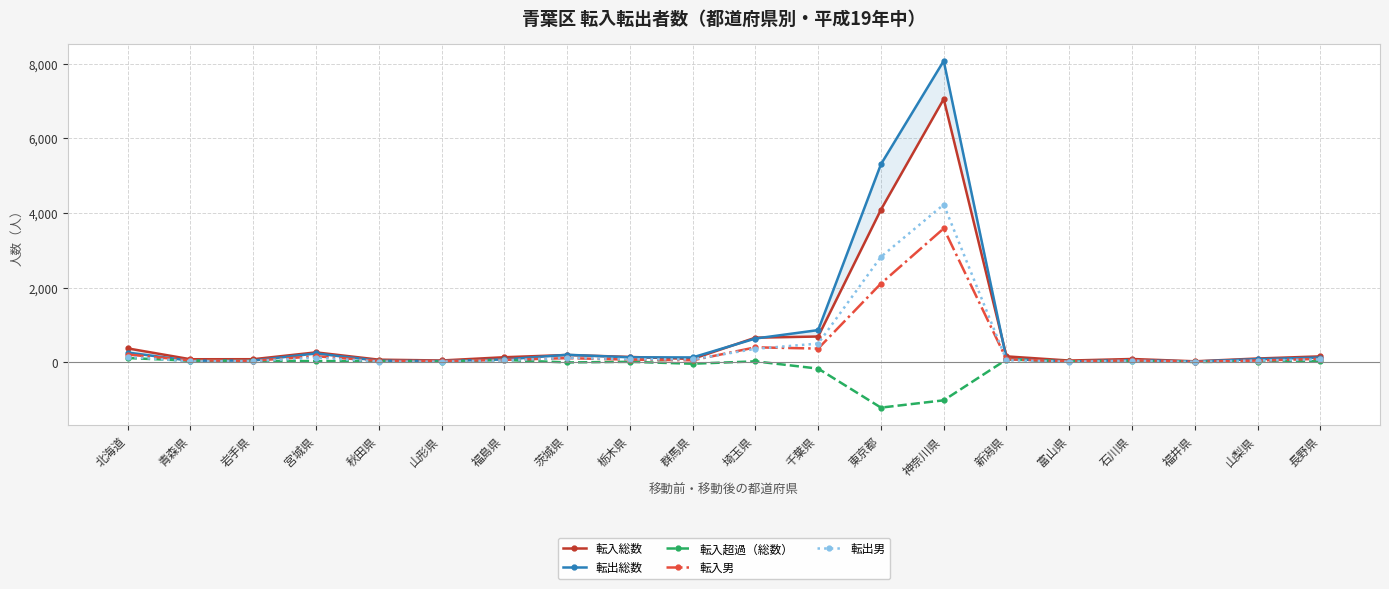

Reading left to right, transcribe all the data shown in this chart.

転入総数: 北海道=370	青森県=79	岩手県=80	宮城県=263	秋田県=68	山形県=46	福島県=133	茨城県=193	栃木県=141	群馬県=87	埼玉県=657	千葉県=688	東京都=4086	神奈川県=7050	新潟県=156	富山県=44	石川県=86	福井県=24	山梨県=99	長野県=156
転出総数: 北海道=258	青森県=39	岩手県=44	宮城県=234	秋田県=39	山形県=30	福島県=73	茨城県=199	栃木県=131	群馬県=128	埼玉県=634	千葉県=860	東京都=5303	神奈川県=8071	新潟県=85	富山県=20	石川県=54	福井県=18	山梨県=81	長野県=125
転入超過（総数）: 北海道=112	青森県=40	岩手県=36	宮城県=29	秋田県=29	山形県=16	福島県=60	茨城県=-6	栃木県=10	群馬県=-41	埼玉県=23	千葉県=-172	東京都=-1217	神奈川県=-1021	新潟県=71	富山県=24	石川県=32	福井県=6	山梨県=18	長野県=31
転入男: 北海道=206	青森県=48	岩手県=39	宮城県=160	秋田県=35	山形県=30	福島県=62	茨城県=109	栃木県=69	群馬県=51	埼玉県=398	千葉県=365	東京都=2107	神奈川県=3583	新潟県=79	富山県=20	石川県=51	福井県=12	山梨県=44	長野県=90
転出男: 北海道=142	青森県=22	岩手県=29	宮城県=123	秋田県=18	山形県=14	福島県=46	茨城県=117	栃木県=79	群馬県=74	埼玉県=358	千葉県=499	東京都=2823	神奈川県=4222	新潟県=52	富山県=13	石川県=36	福井県=9	山梨県=45	長野県=74